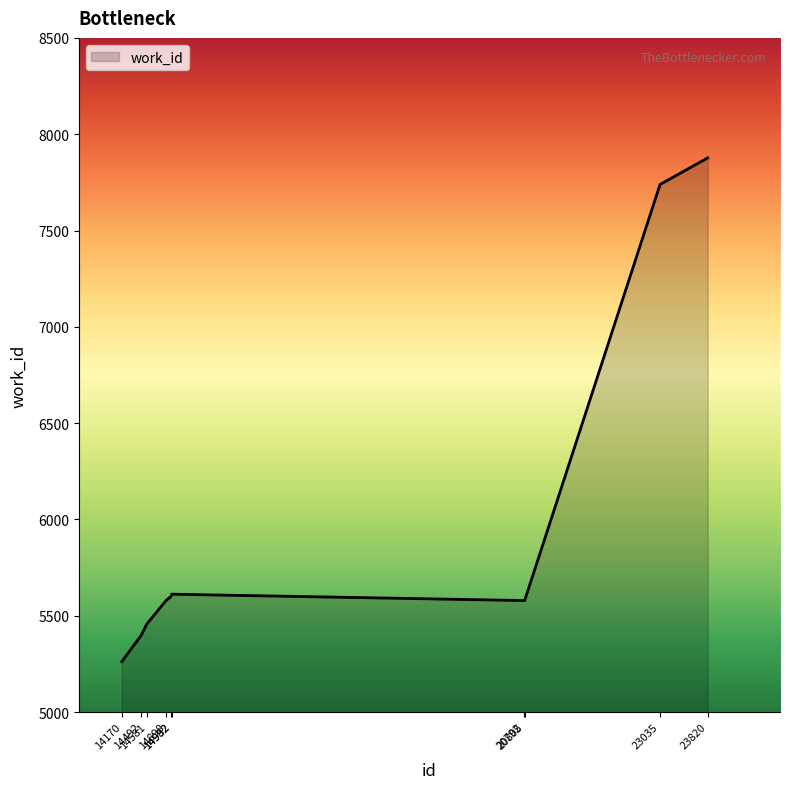

What is the difference between the maximum and minimum values?

2615